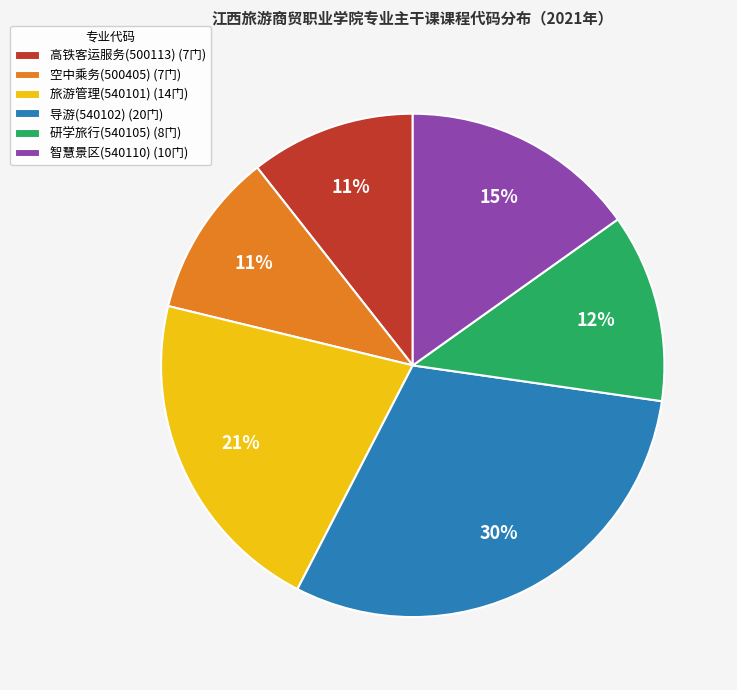

What is the ratio of the value at 智慧景区(540110) (10门) to the value at 导游(540102) (20门)?

0.5